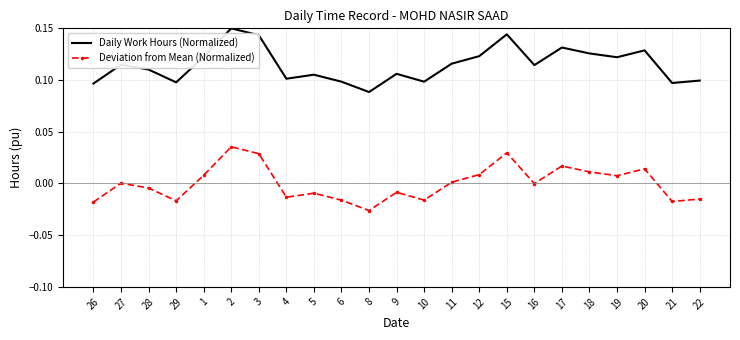

Count the Daily Work Hours (Normalized) values in the range 0 to 1.

23